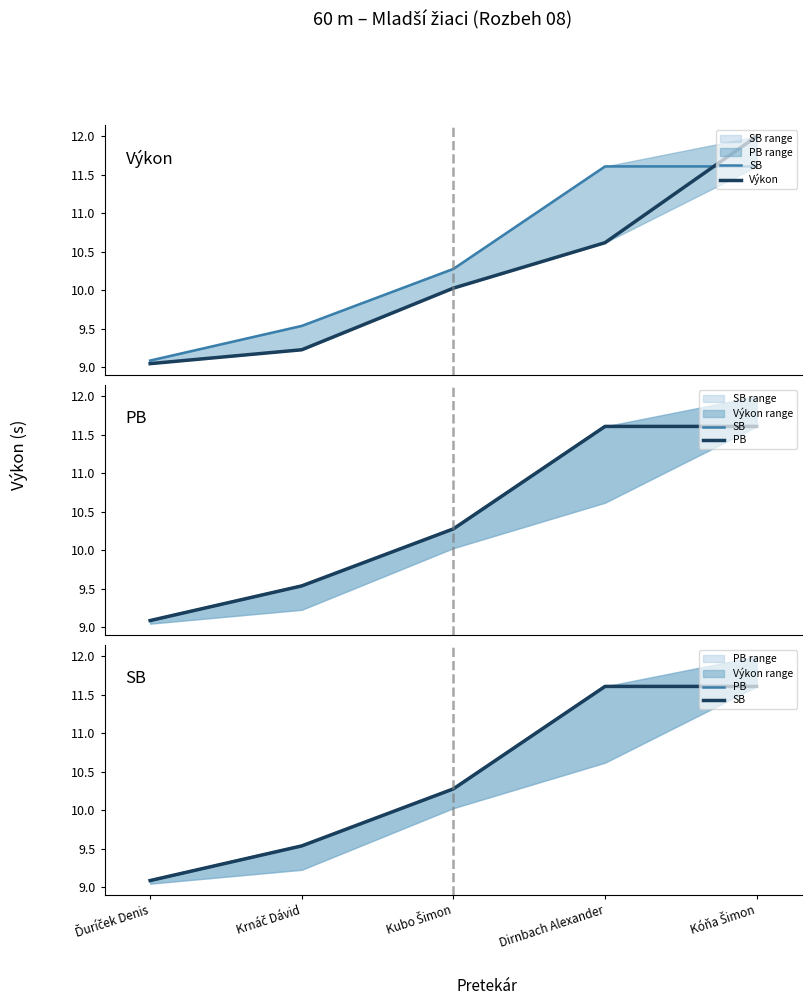

Is it true that SB equals 11.6 at Dirnbach Alexander?

True